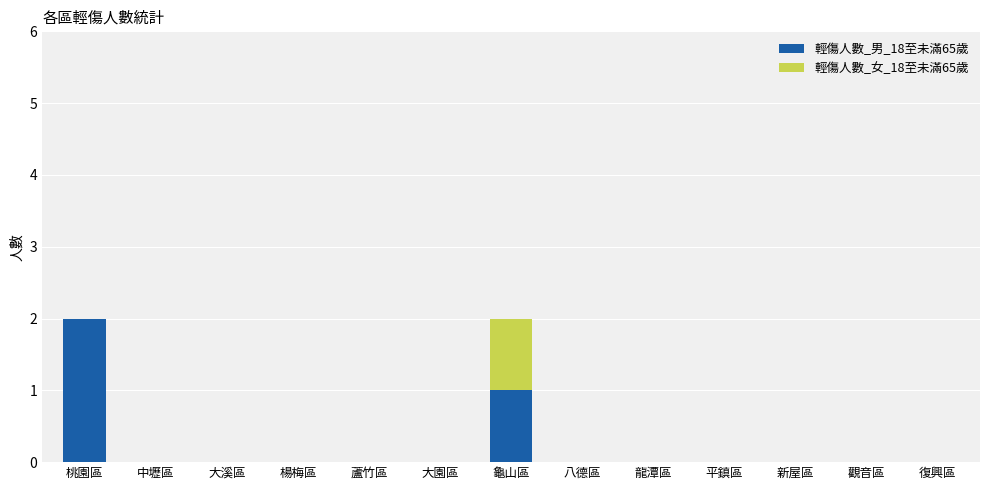

Is it true that 輕傷人數_男_18至未滿65歲 equals -1 at 八德區?

False